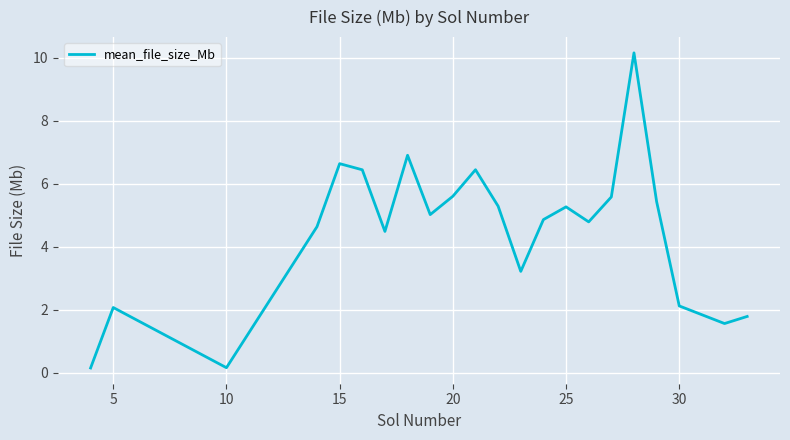

What is the greatest value displayed?

10.1